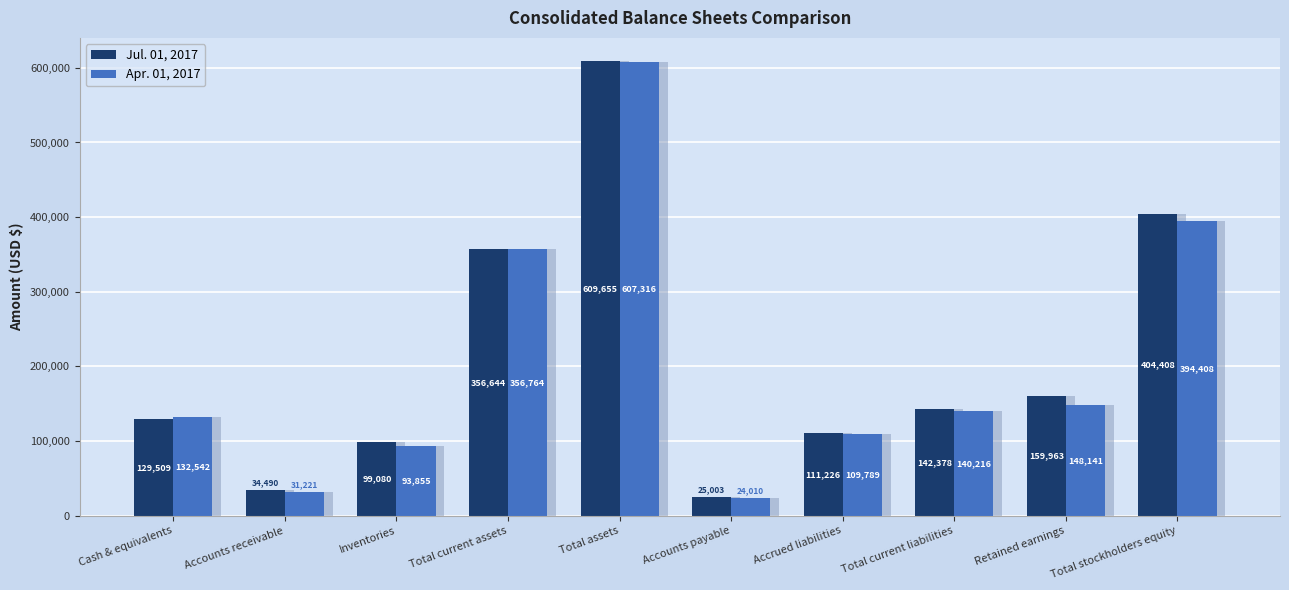

What is the label of the 8th bar from the right?

Inventories